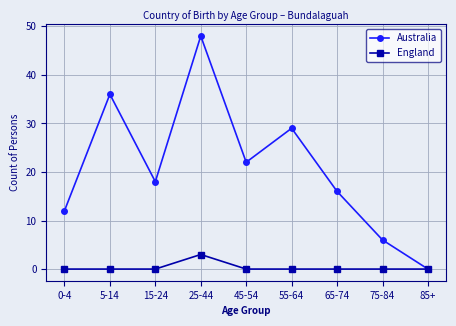

Which series has the widest spread of values?

Australia